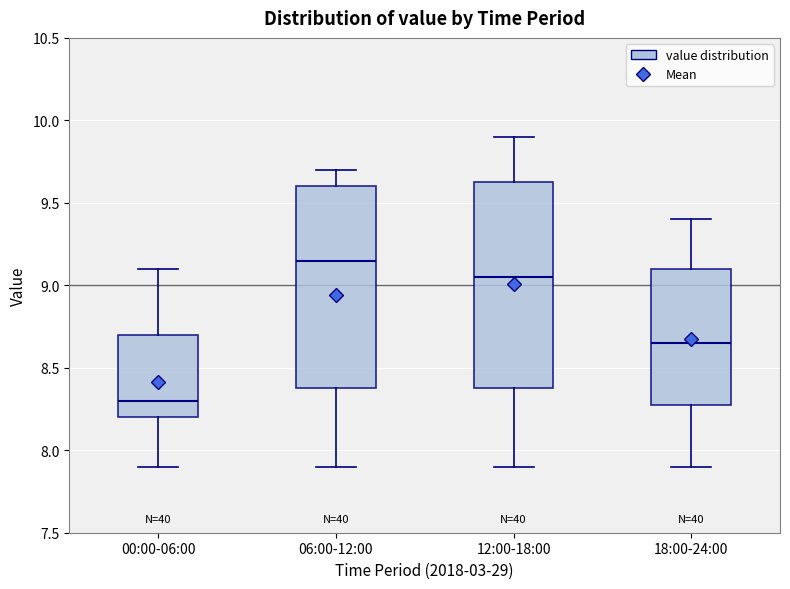

Reading left to right, transcribe this box plot: for each box, give where its median line is, the range the box spans, and where its two whiskers end, as read against the y-axis. The values are not printed on the chart, so give them approximately, as read against the axis.

00:00-06:00: median 8.30, box 8.20 to 8.70, whiskers 7.90 to 9.10
06:00-12:00: median 9.15, box 8.40 to 9.60, whiskers 7.90 to 9.70
12:00-18:00: median 9.05, box 8.40 to 9.65, whiskers 7.90 to 9.90
18:00-24:00: median 8.65, box 8.30 to 9.10, whiskers 7.90 to 9.40